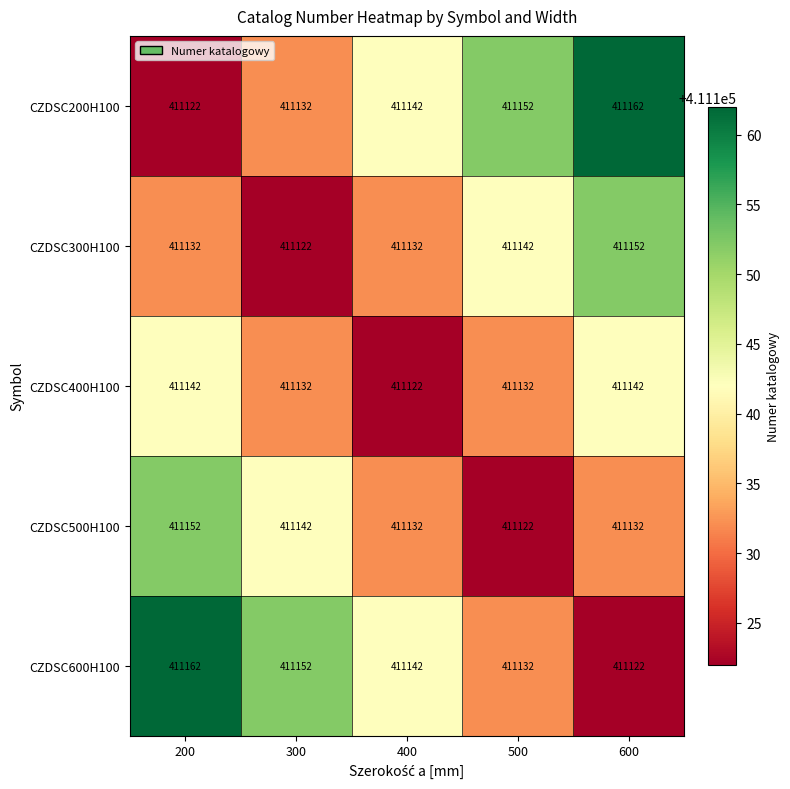

What is the spread (max minus min) of values at 400?

20